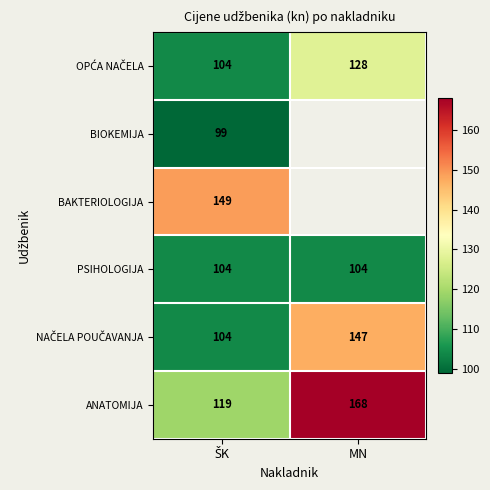

The value of ANATOMIJA at MN is 97. True or false?

False